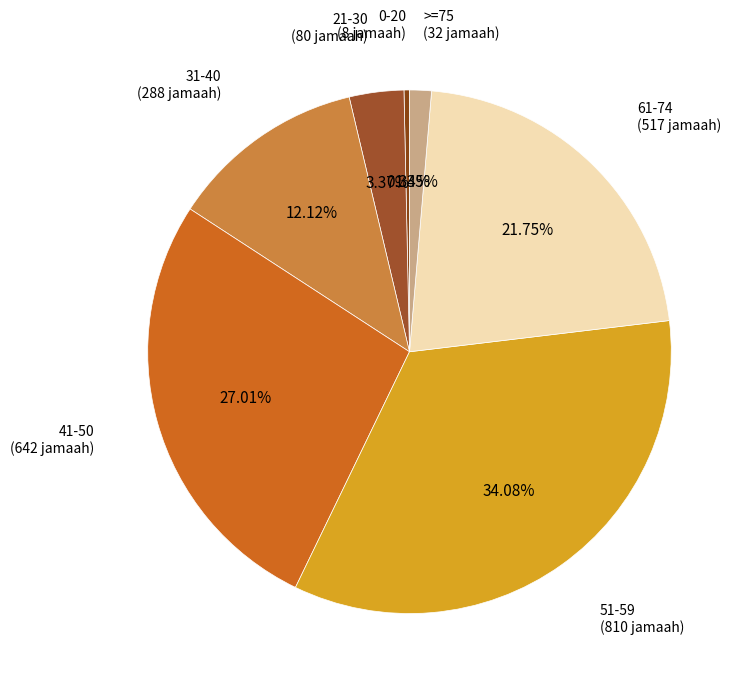

Count the number of slices in the pie.

7